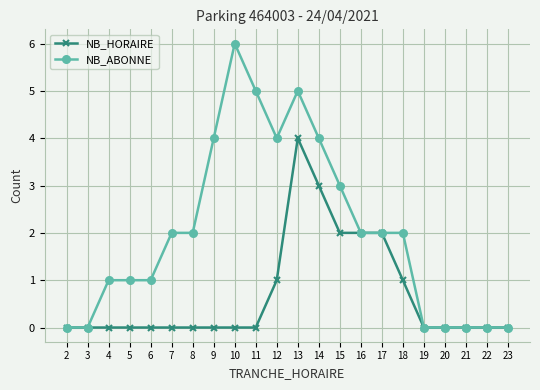

Rank the series by their average value, from highest to lowest.

NB_ABONNE, NB_HORAIRE